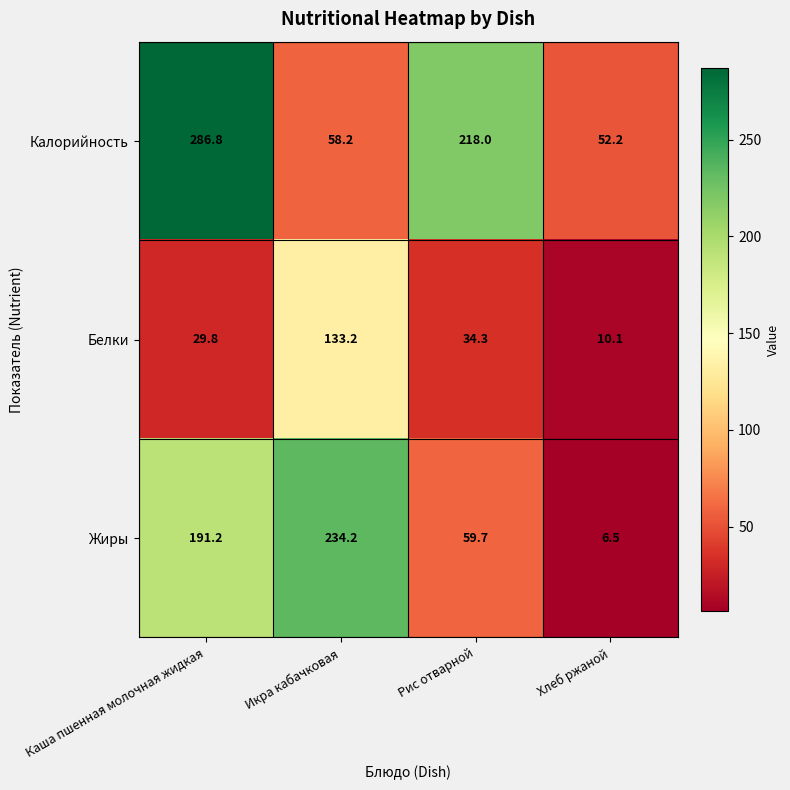

The Белки series shows 11.3 at Рис отварной. True or false?

False